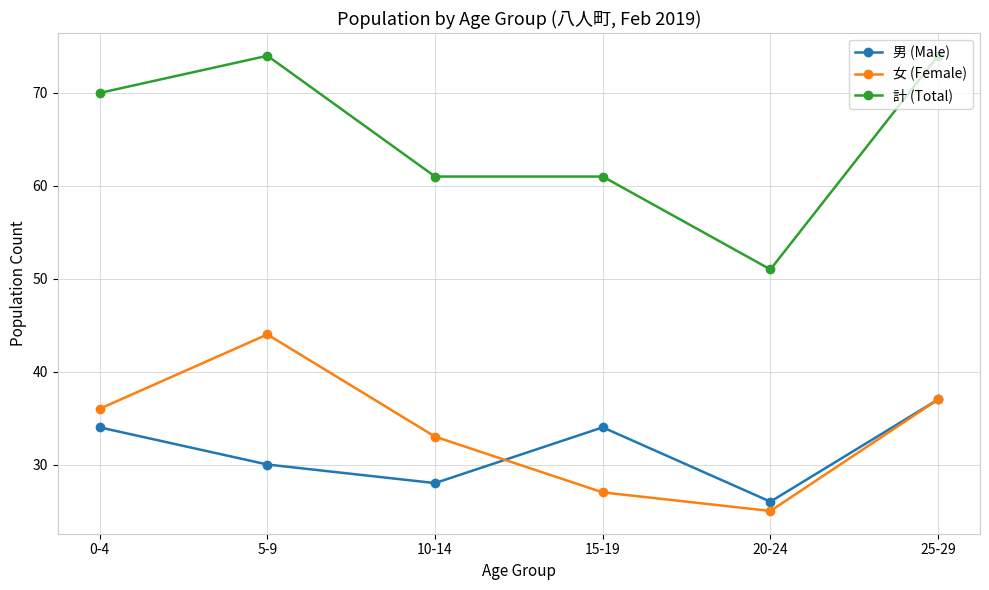

What is the value of the 計 (Total) point at the 2nd from the left?

74